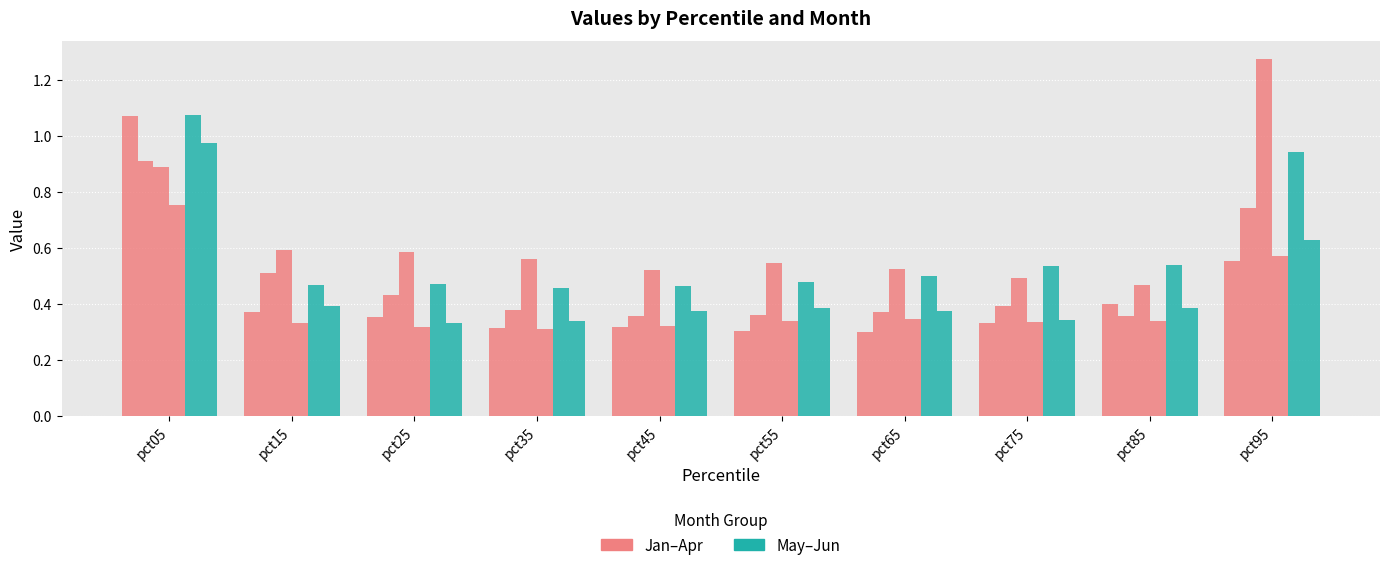

Does the chart contain any negative values?

No